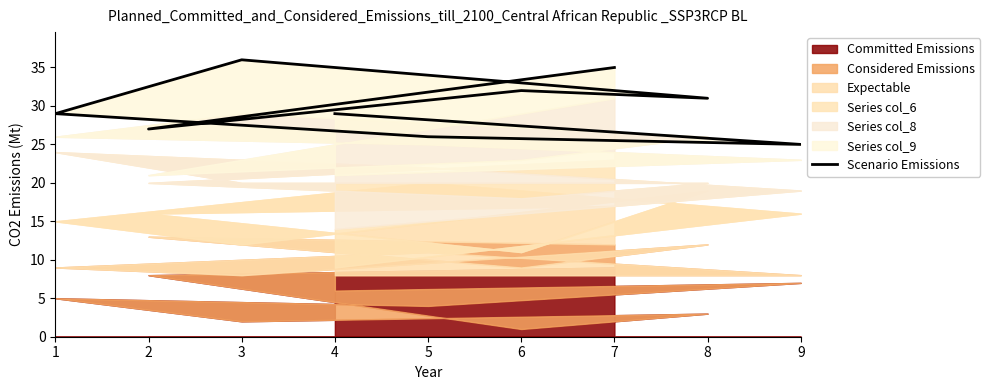

Which has a higher value, 9 or 8?

8